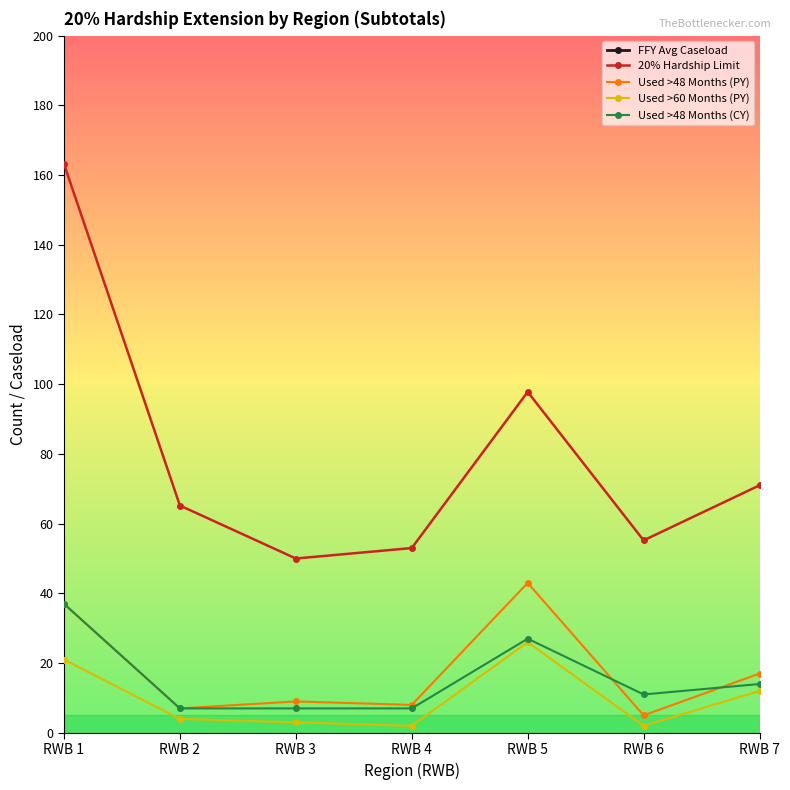

The value of Used >60 Months (PY) at RWB 6 is 2.0. True or false?

True